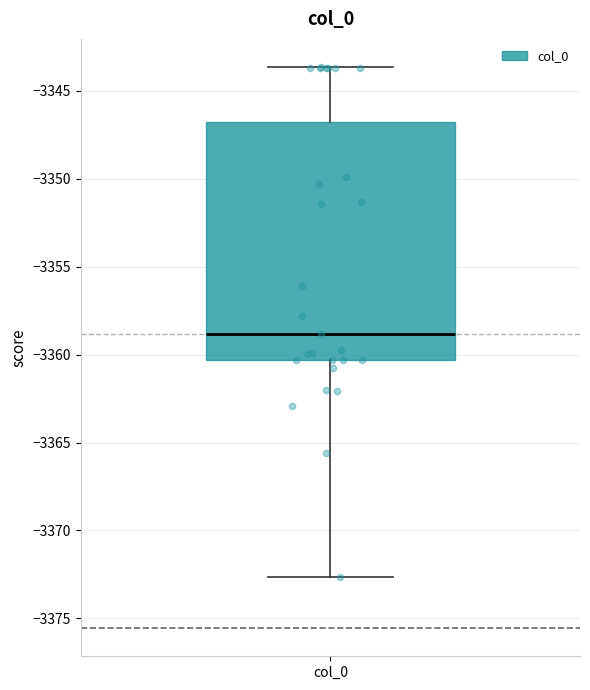

Where does the lower whisker of the box for col_0 end on the y-axis? The values are not printed on the chart, so give them approximately, as read against the axis.

-3372.5